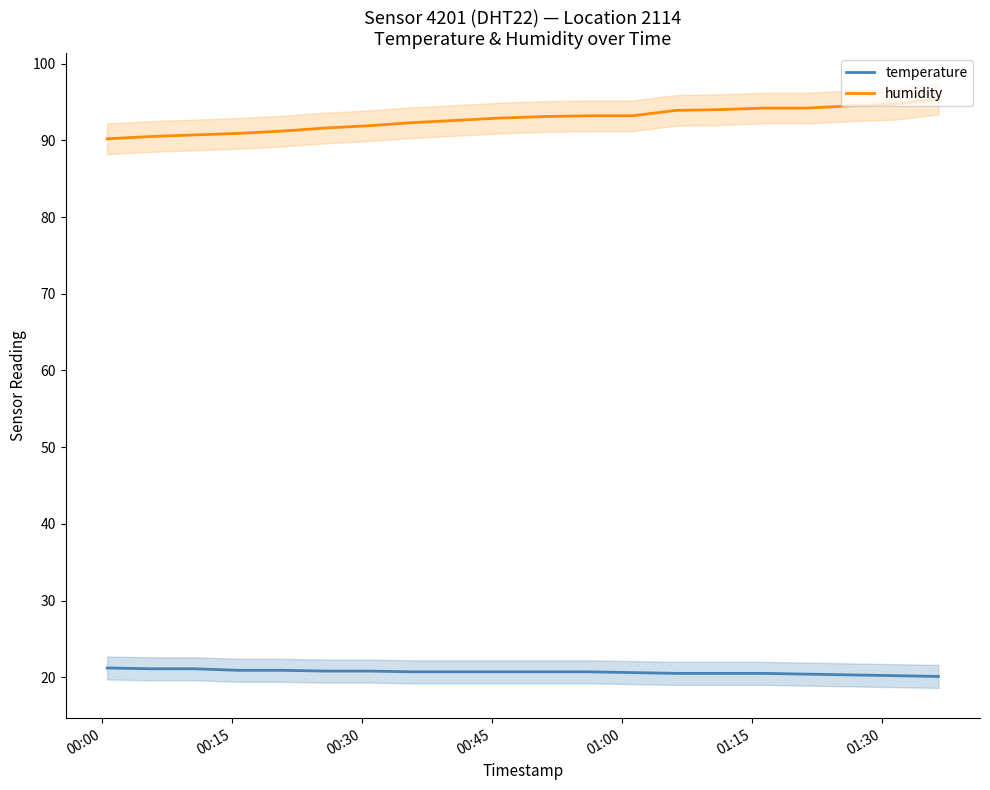

True or false: humidity has more than 1 points higher than both neighbors.

False